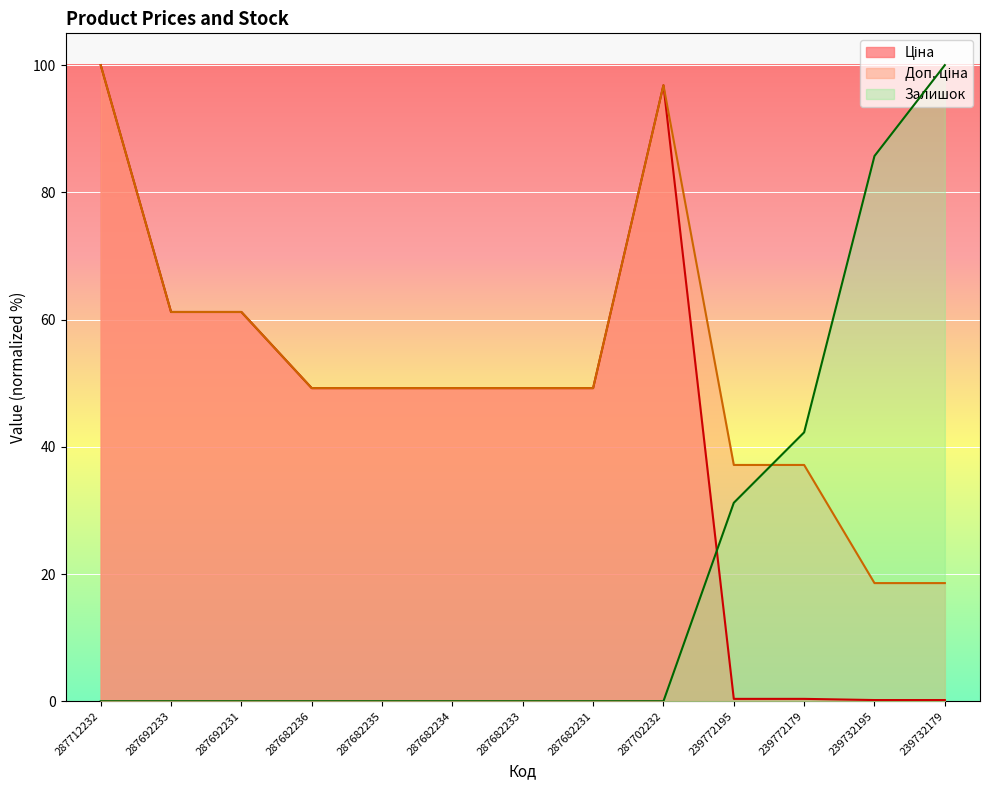

True or false: Залишок has a value of 31.2 at 239772195.

True